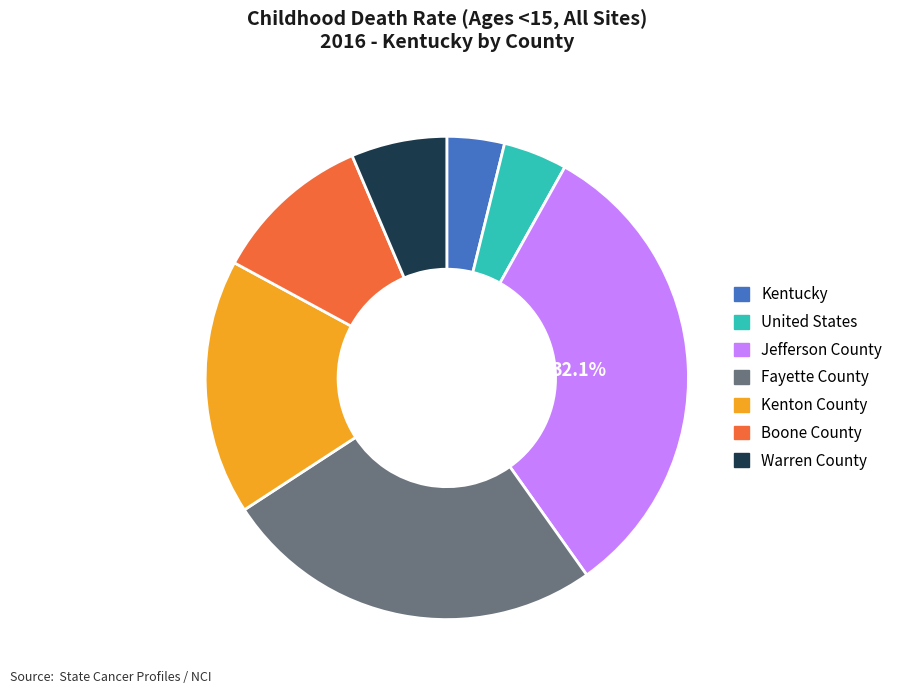

Count the number of slices in the pie.

7